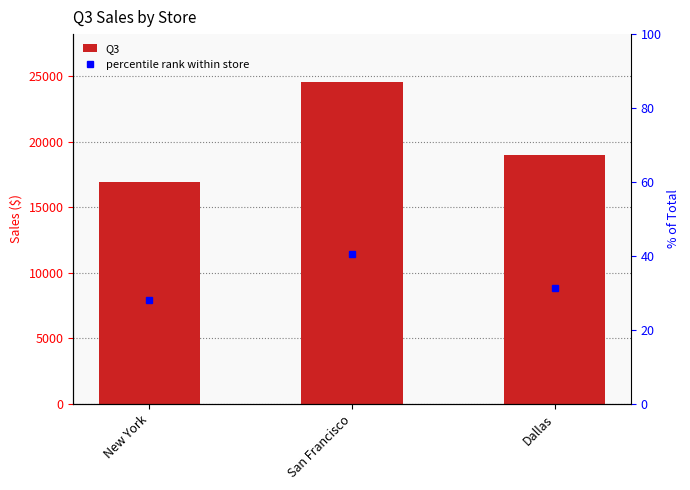

Where is Q3 nearest to the value 20765?

Dallas